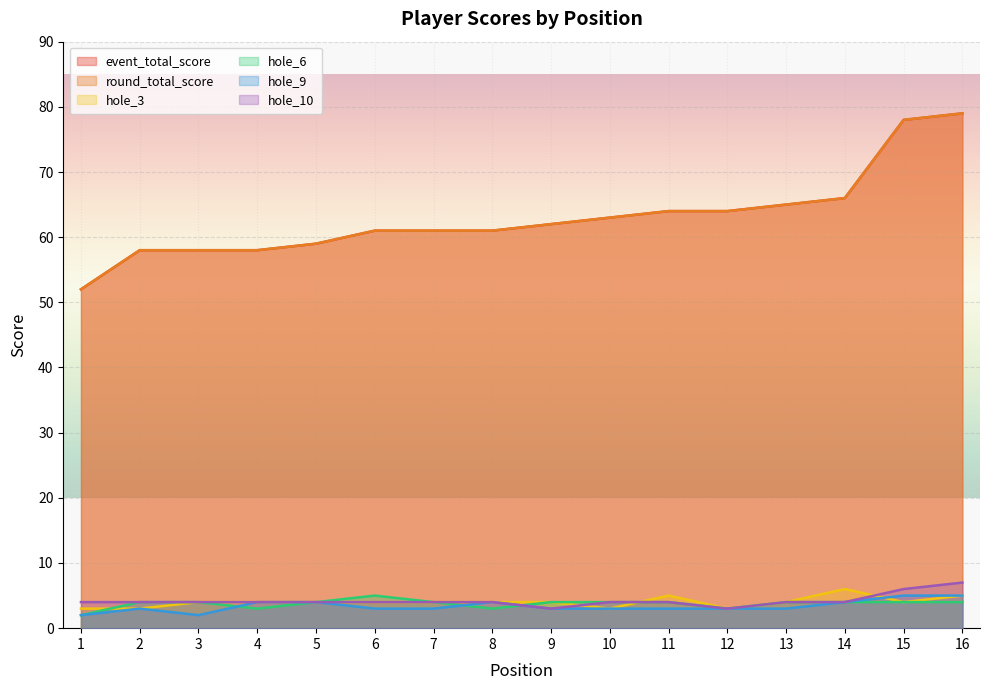

What is the approximate value of hole_6 at 10?

4